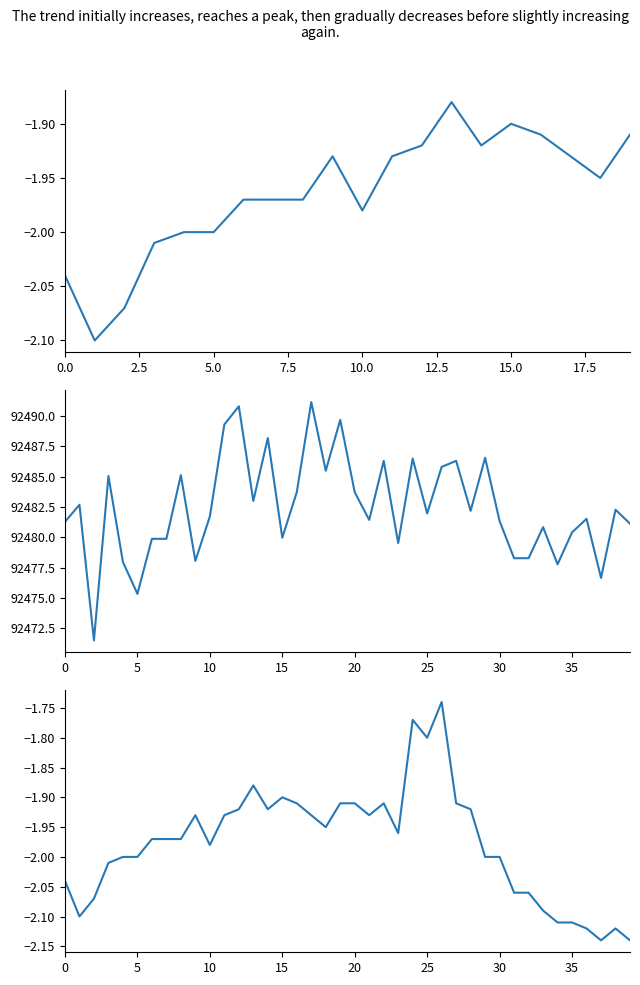

Which label corresponds to the largest value in the chart?

17